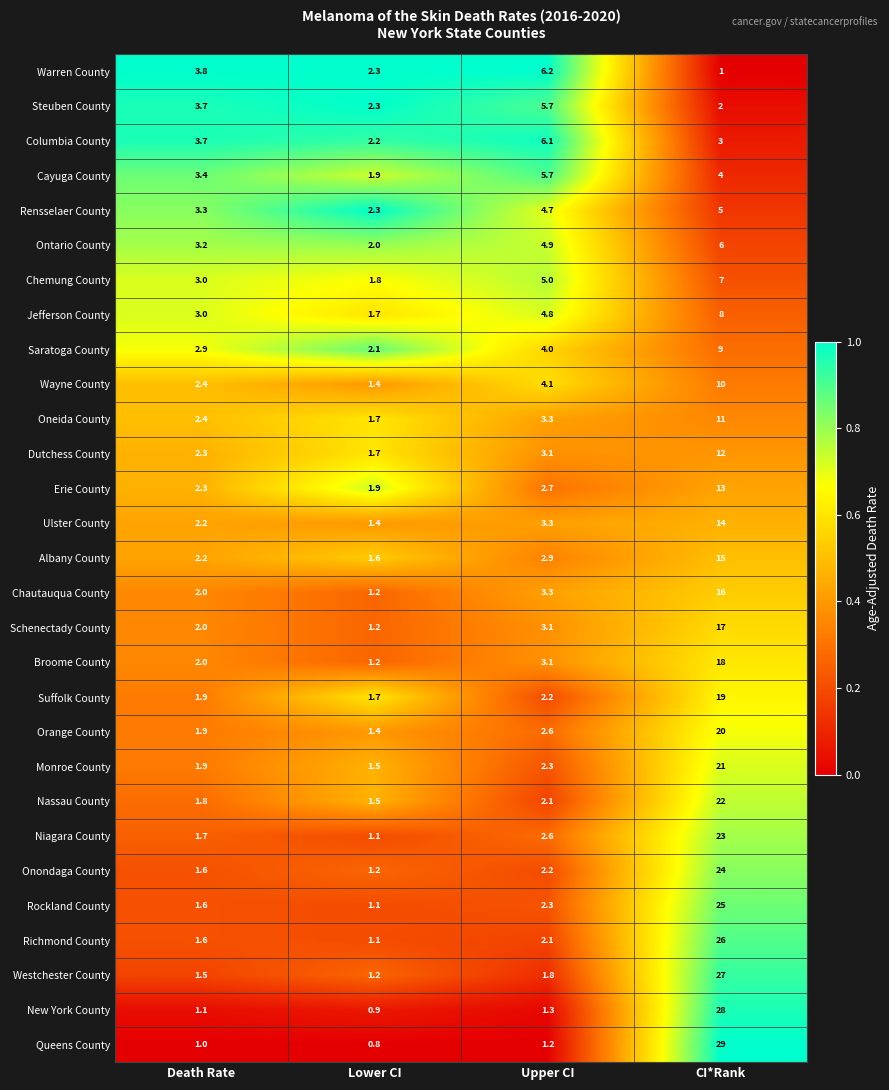

Read the Ontario County value at Lower CI.

2.0